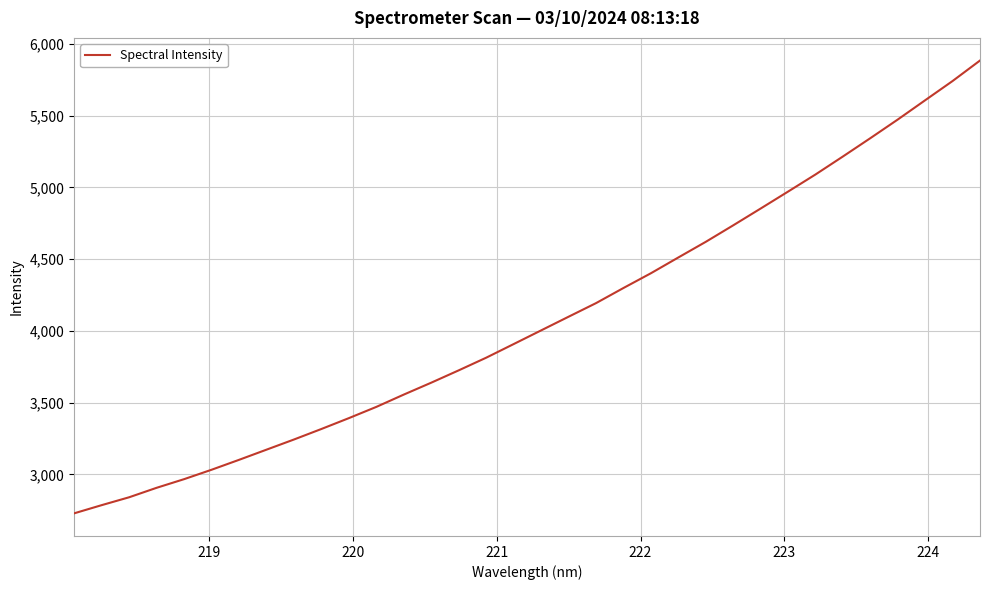

Does the chart have visible grid lines?

Yes